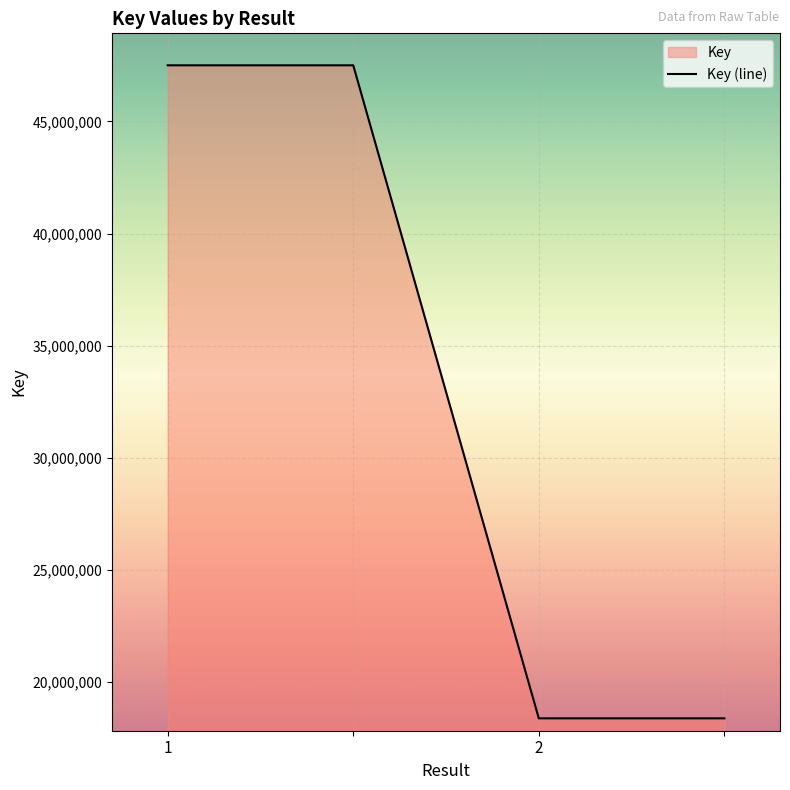

Approximately how many times larger is the value at 3 compared to 1?

0.4